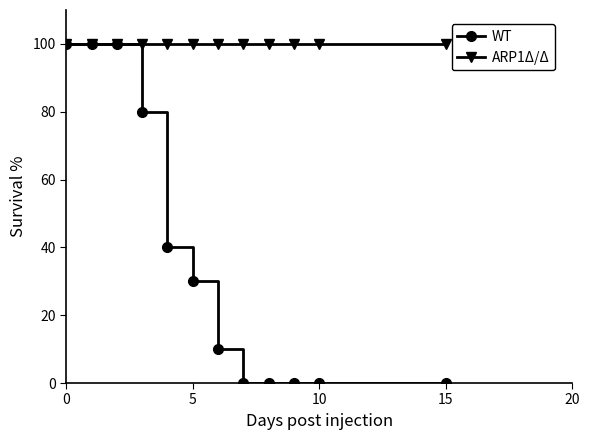

Which series has the largest total across all categories?

ARP1Δ/Δ